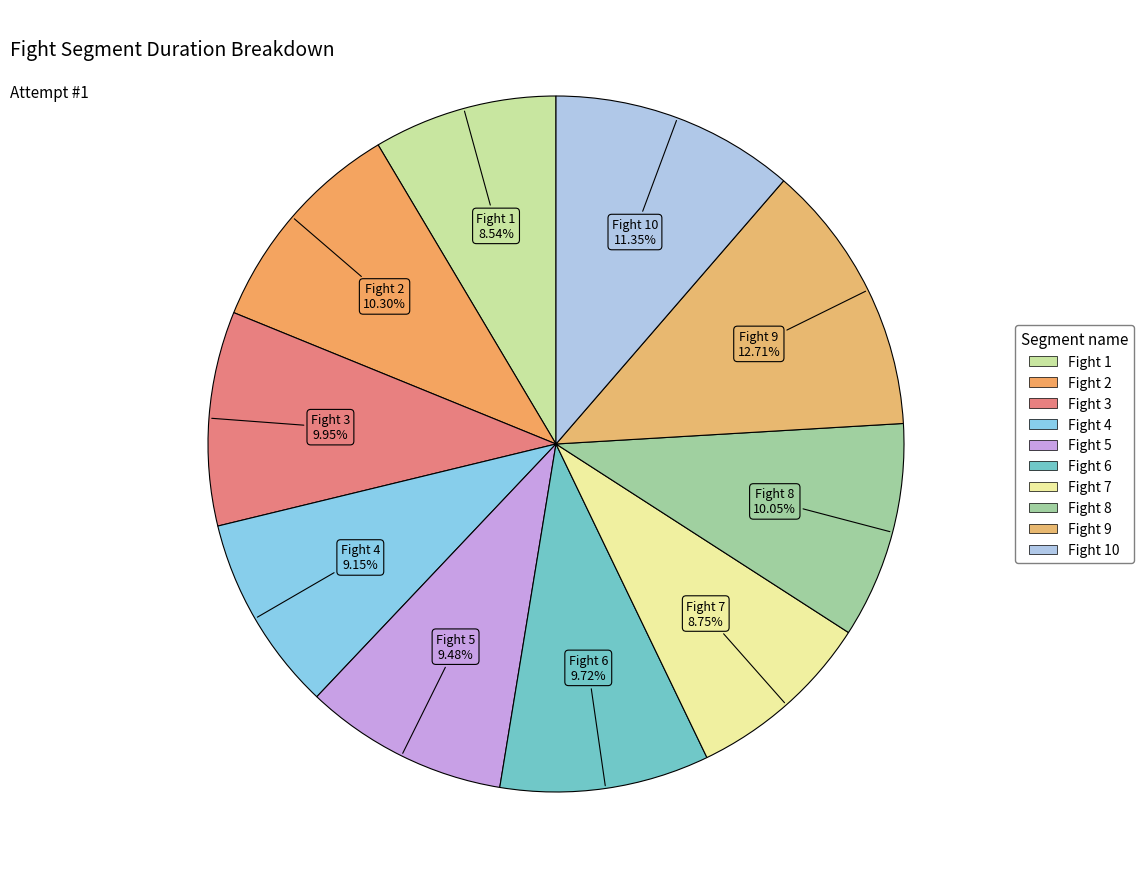

How many segments does this pie chart have?

10